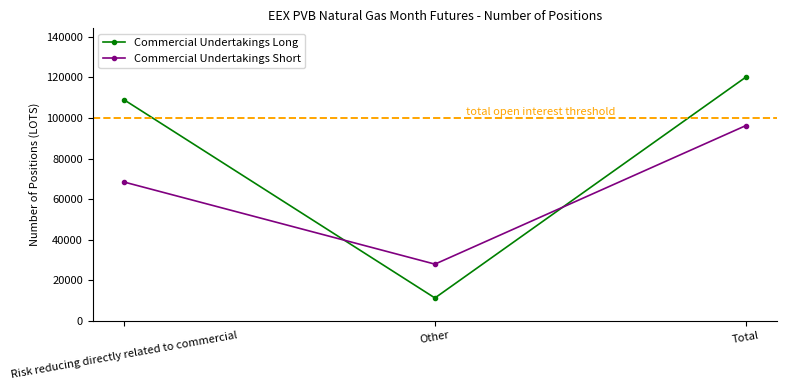

What is the average value of the Commercial Undertakings Long series?

80140